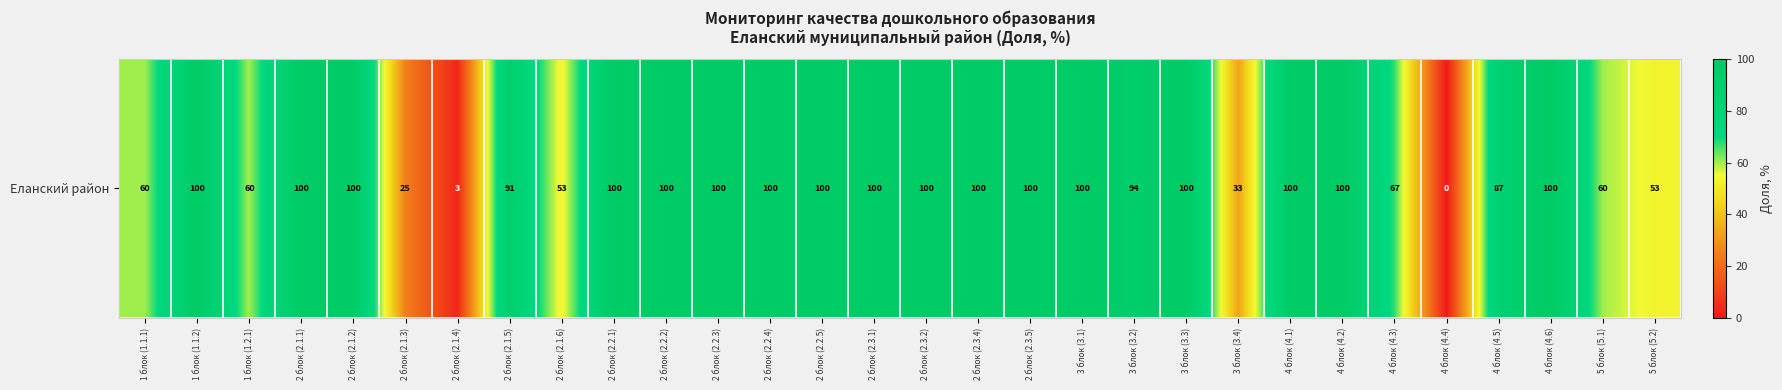

What is the approximate value at 2 блок (2.2.4)?

100